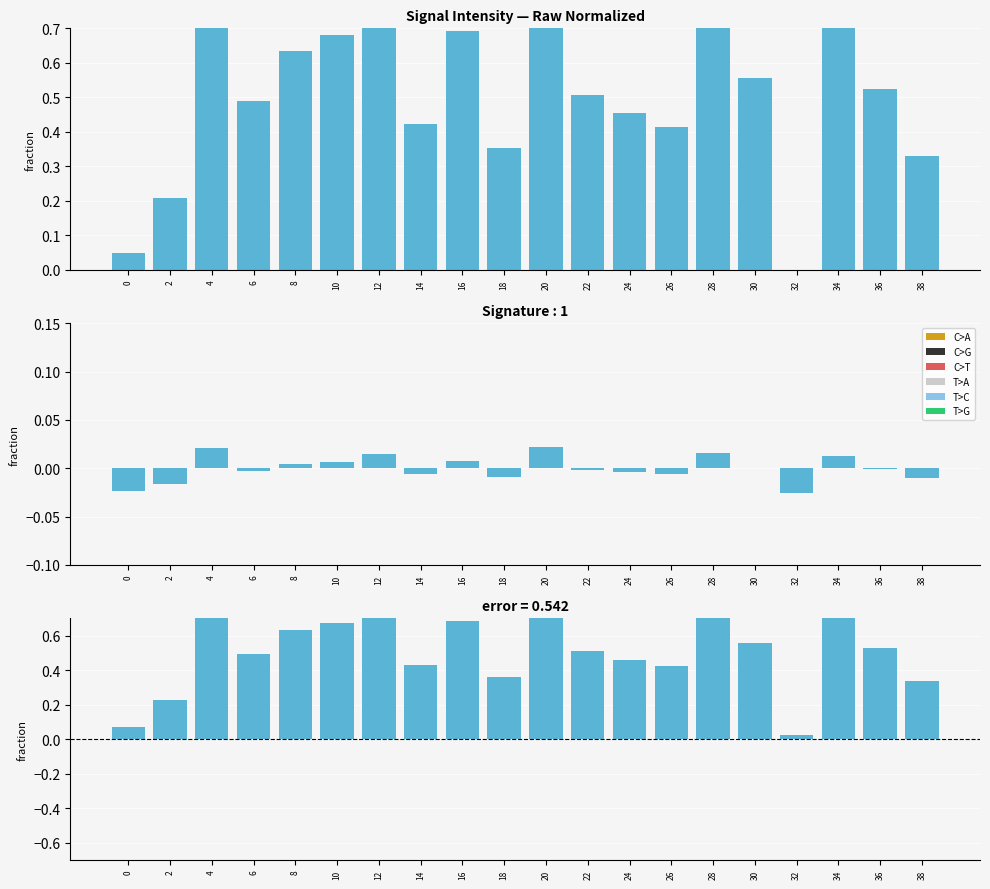

What is the average value?

0.5